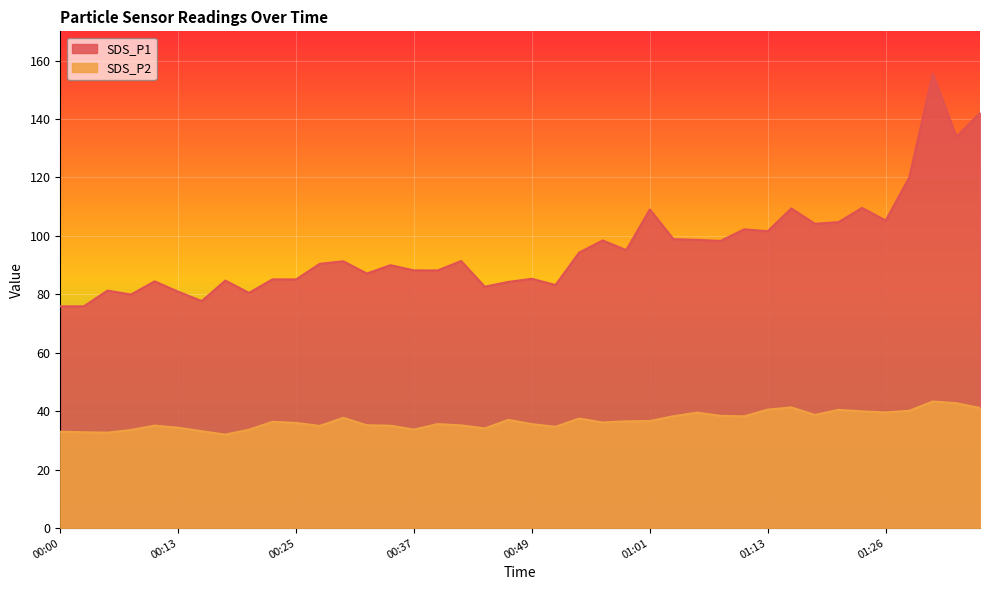

What is the label of the 2nd point from the left?

00:03